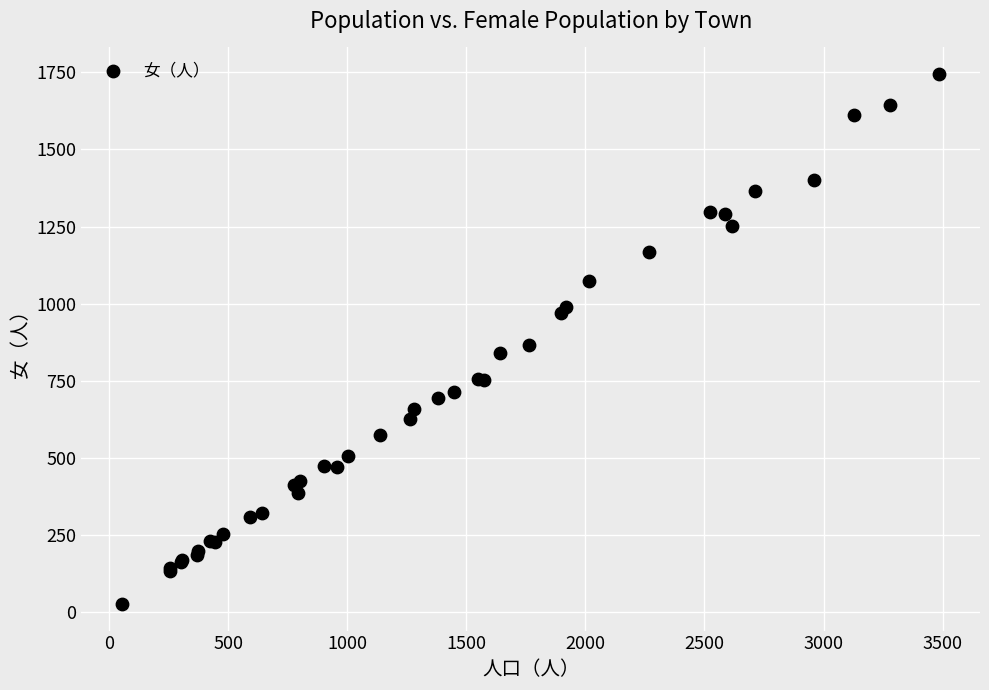

What Y value in the scatter plot is closest to 885?

865